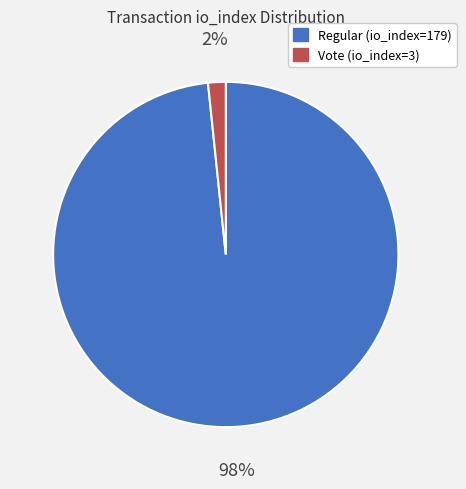

Count the number of slices in the pie.

2